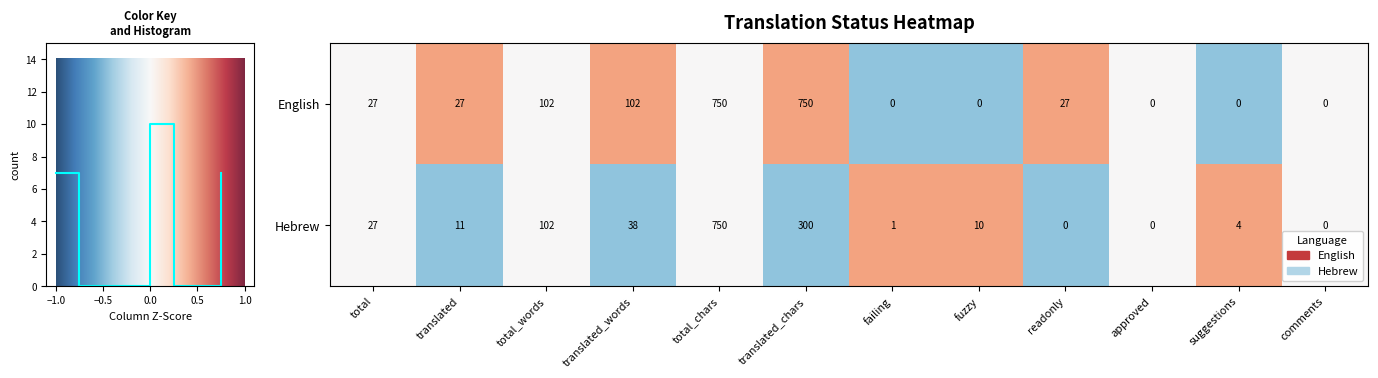

True or false: Hebrew has a value of 4 at fuzzy.

False